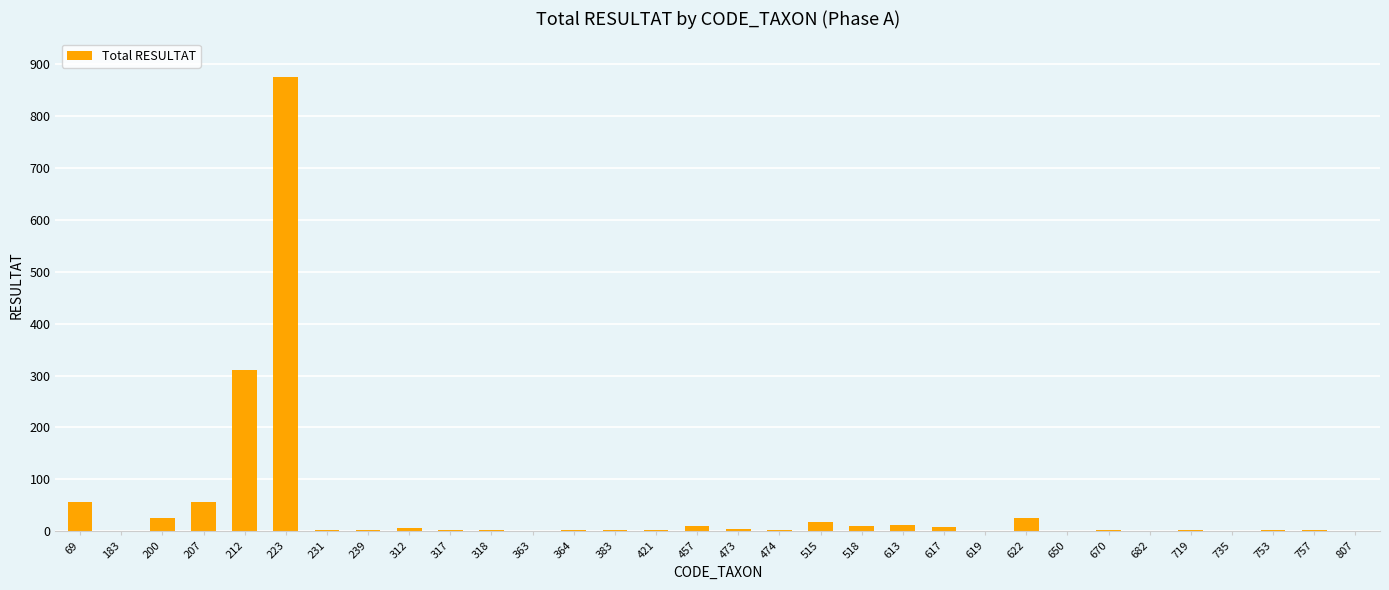

Which category has the highest value across all series?

223